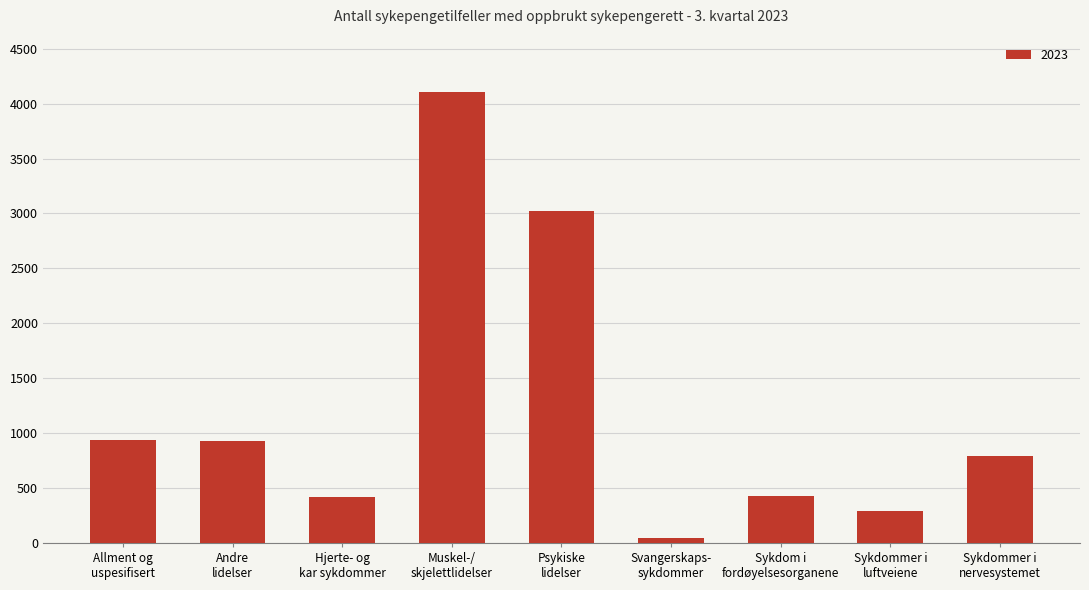

What is the maximum value shown in the chart?

4109